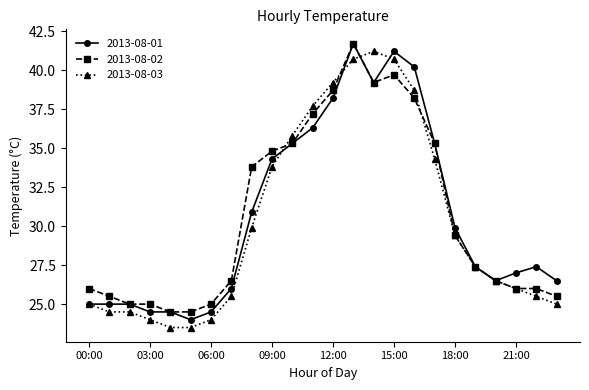

True or false: 2013-08-01 has more than 0 interior local peaks.

True